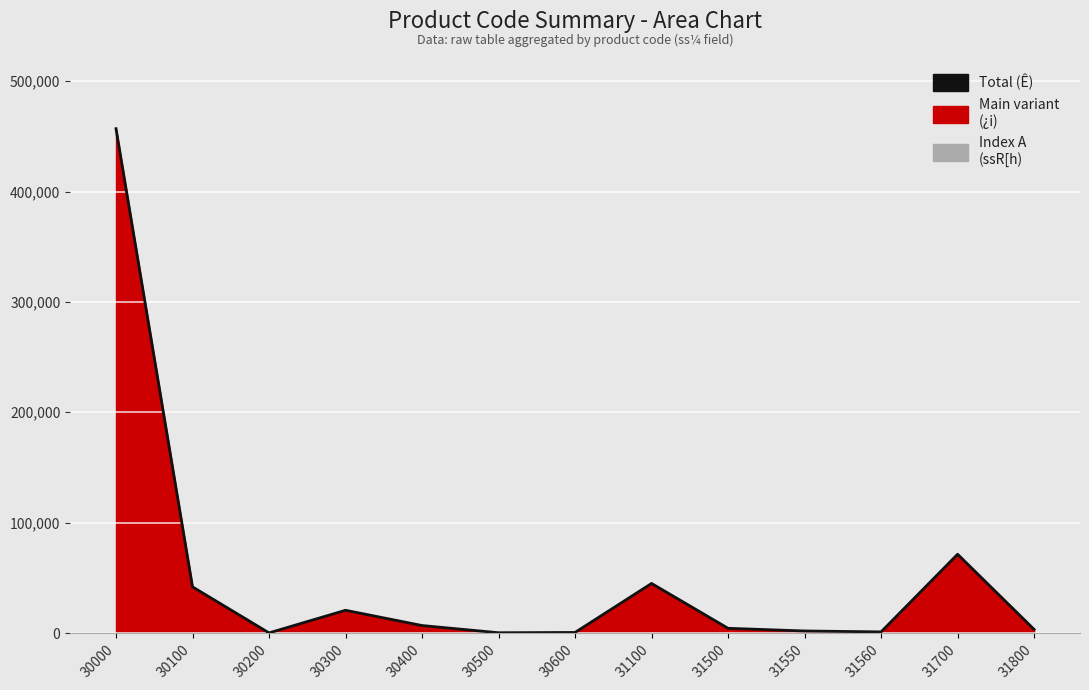

Where is the first local minimum?

30200